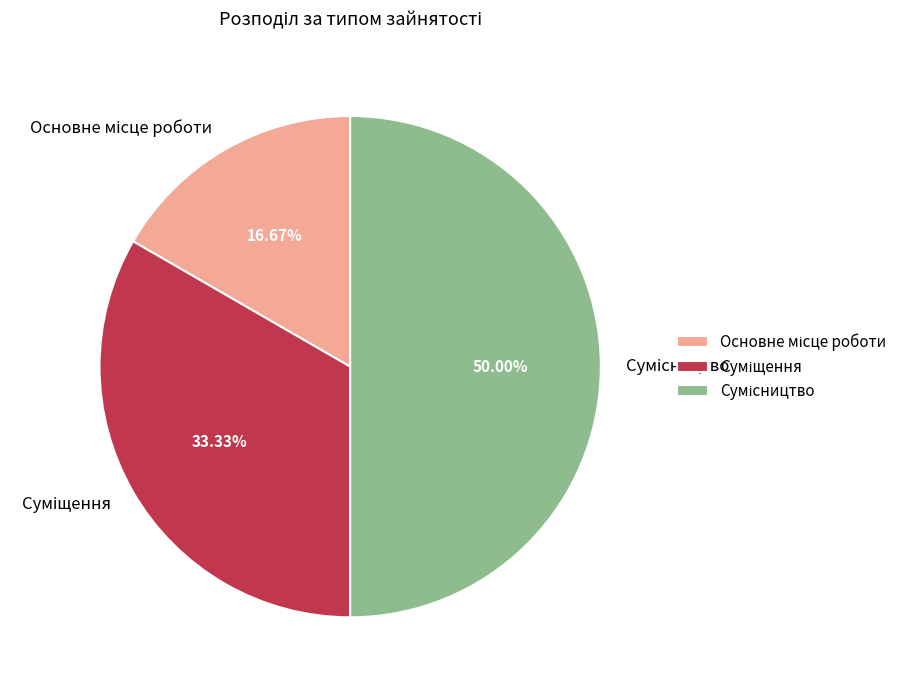

Which has a higher value, Сумісництво or Суміщення?

Сумісництво